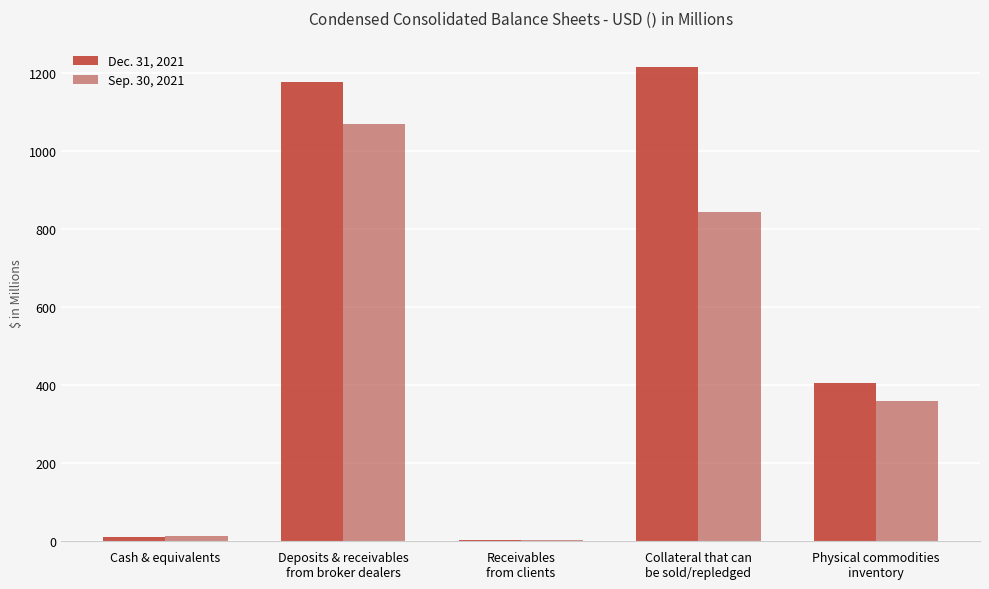

Where does the Dec. 31, 2021 series first go above 404?

Deposits & receivables
from broker dealers